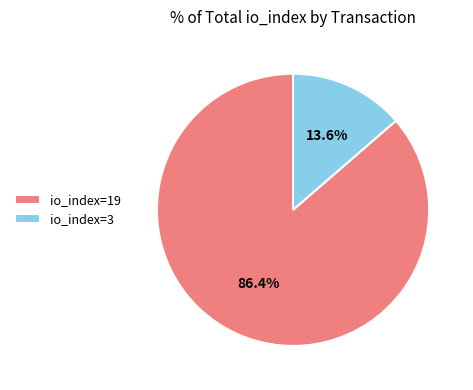

Which has a higher value, io_index=19 or io_index=3?

io_index=19